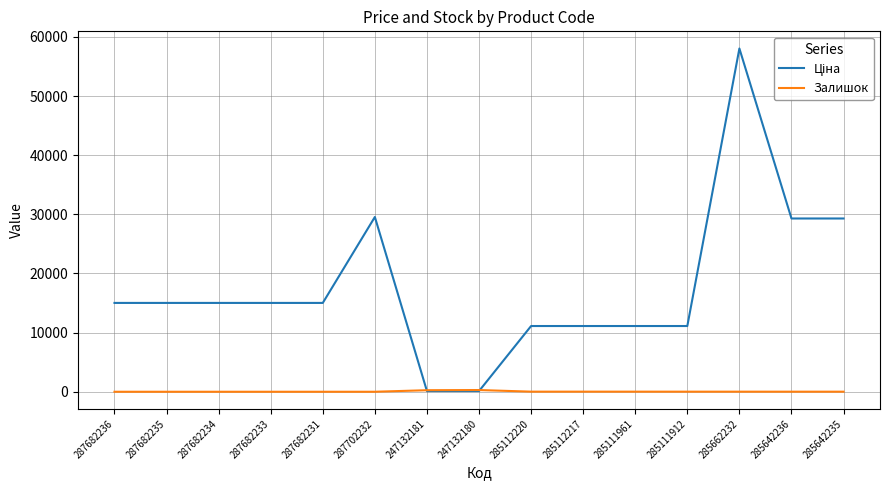

What is the difference between the highest and lowest values at 287702232?

29548.9